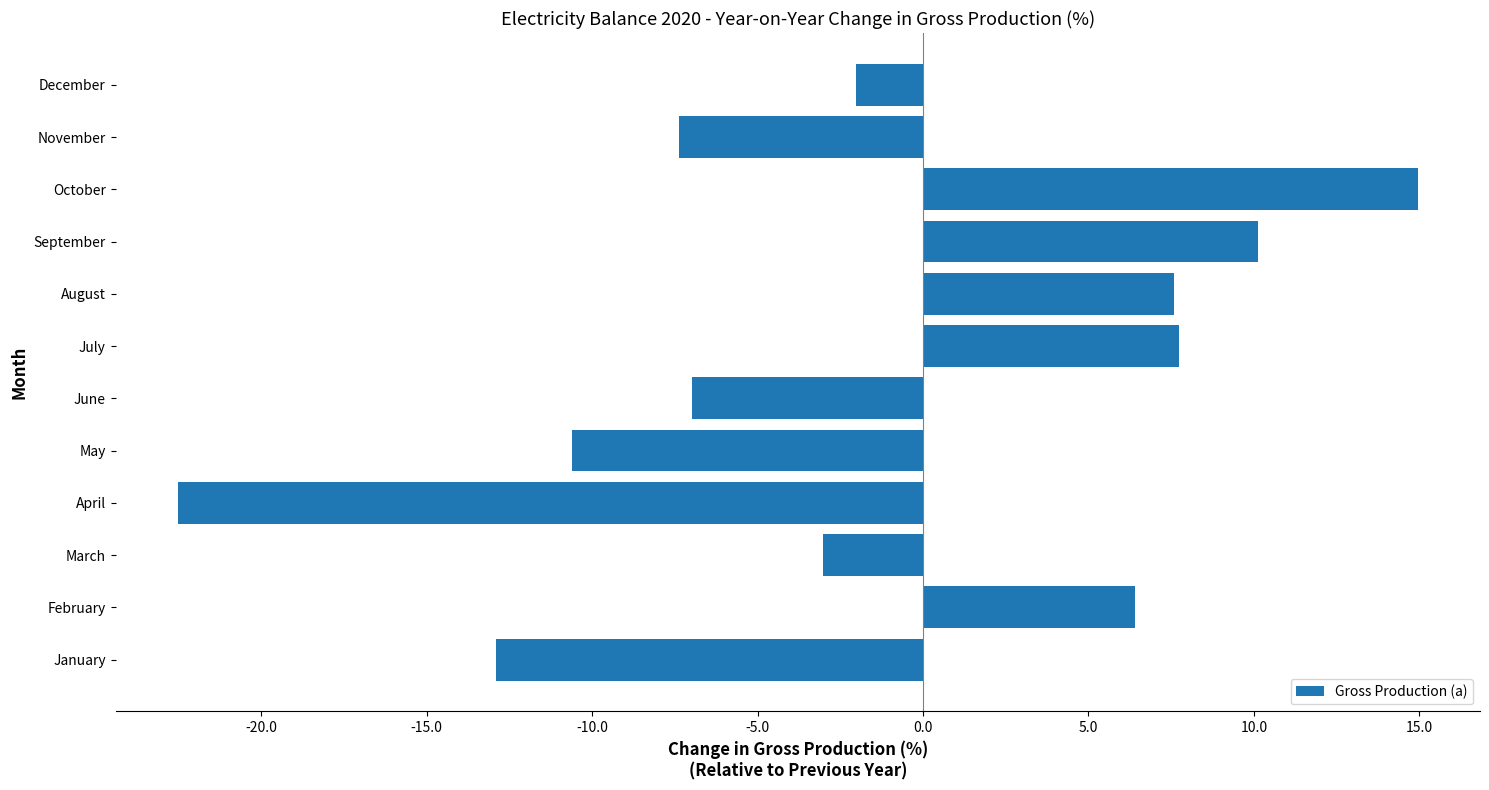

What value does the data have at April?

-22.5